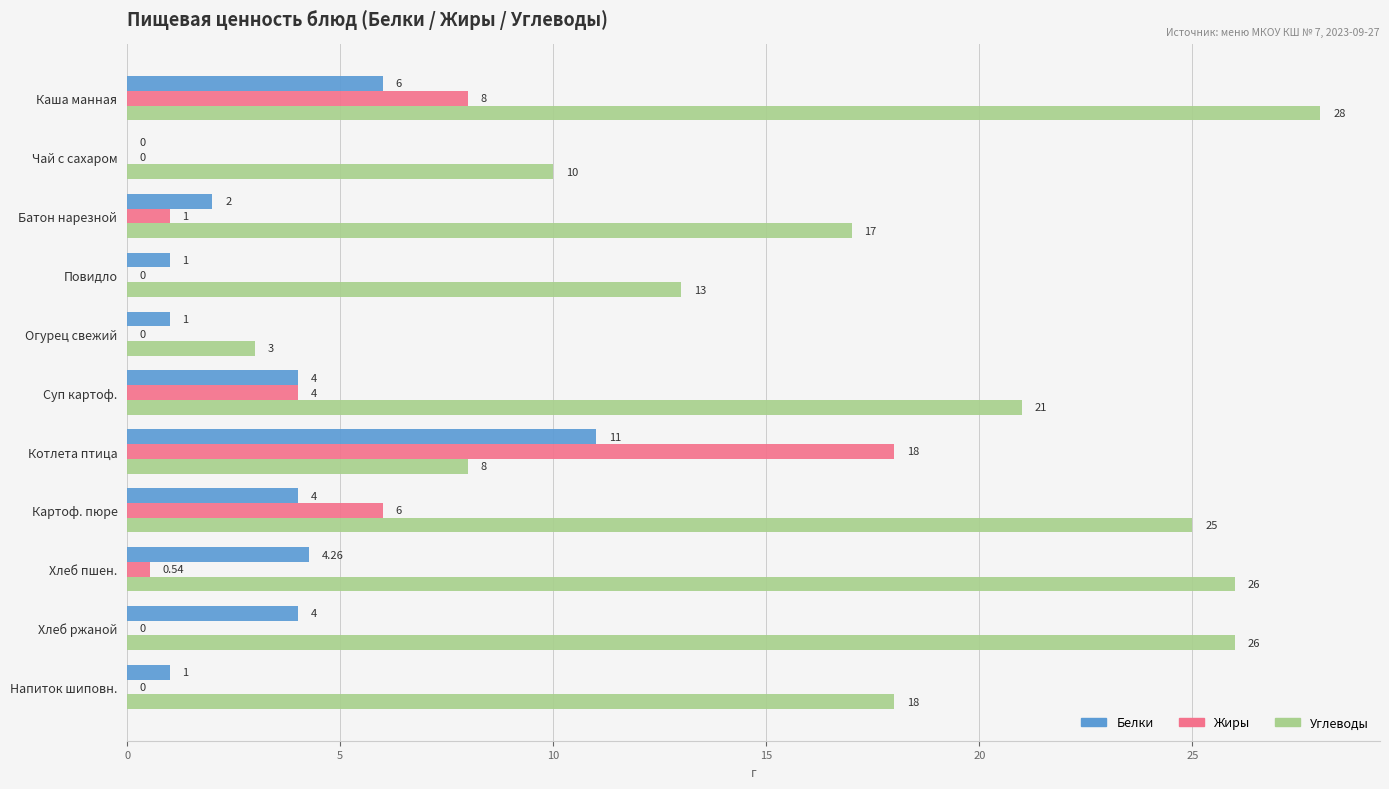

At which label does Углеводы reach its peak?

Каша манная